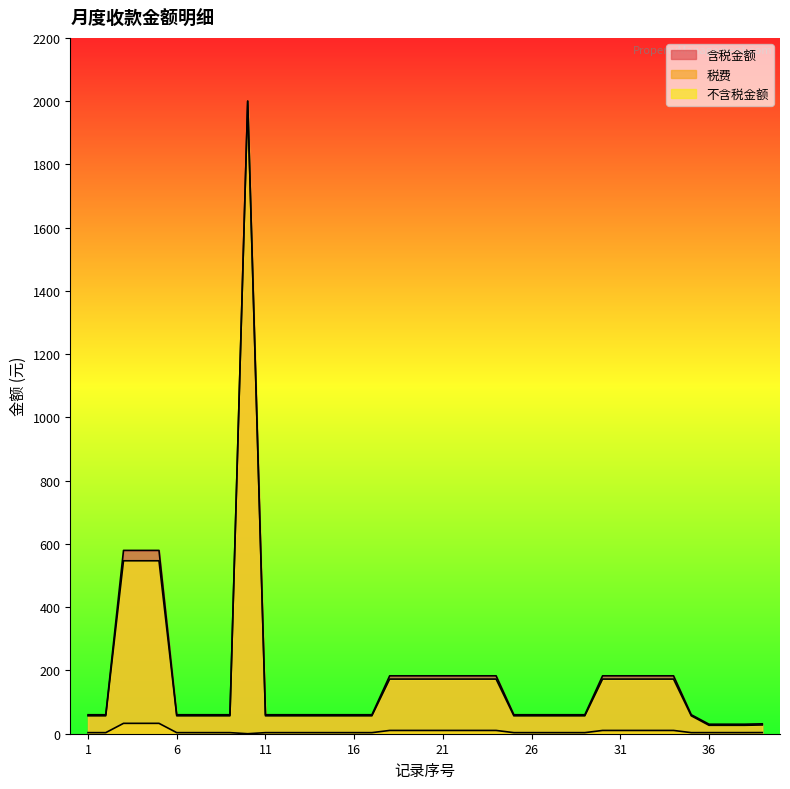

What is the average value of the 含税金额 series?

184.5